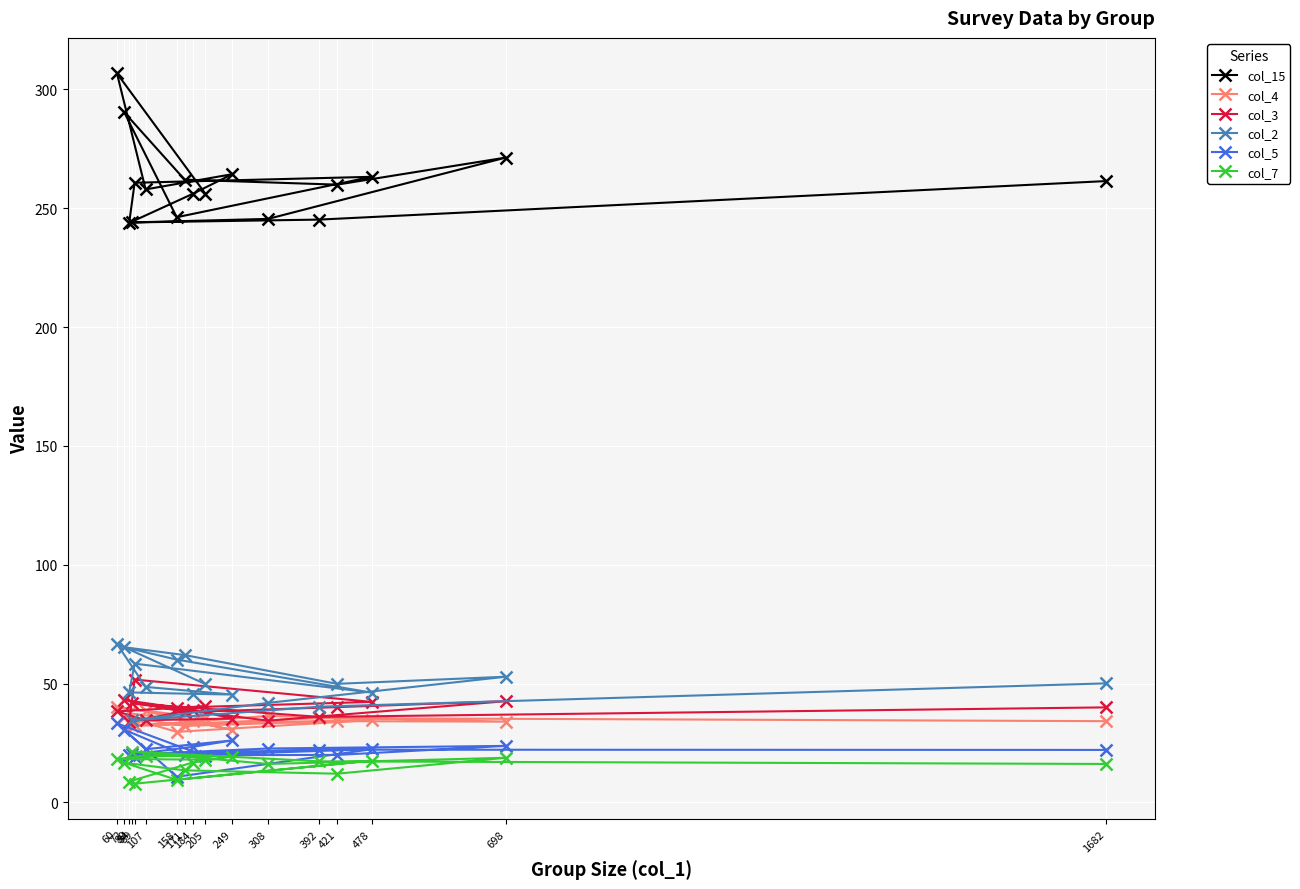

List the series in order of their peak value, highest first.

col_15, col_2, col_3, col_4, col_5, col_7